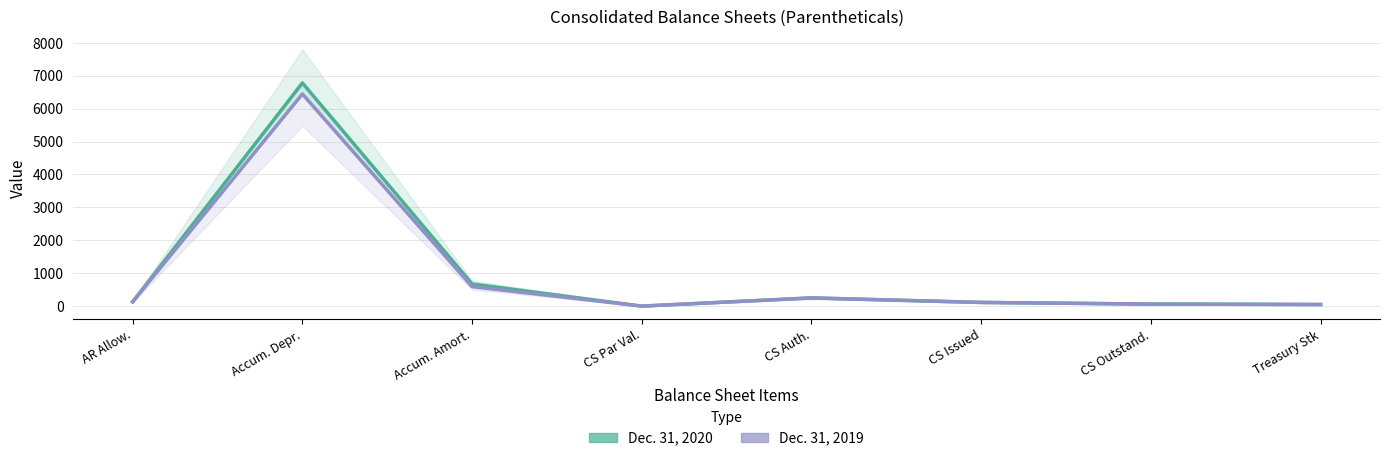

Which series has the largest total across all categories?

Dec. 31, 2020